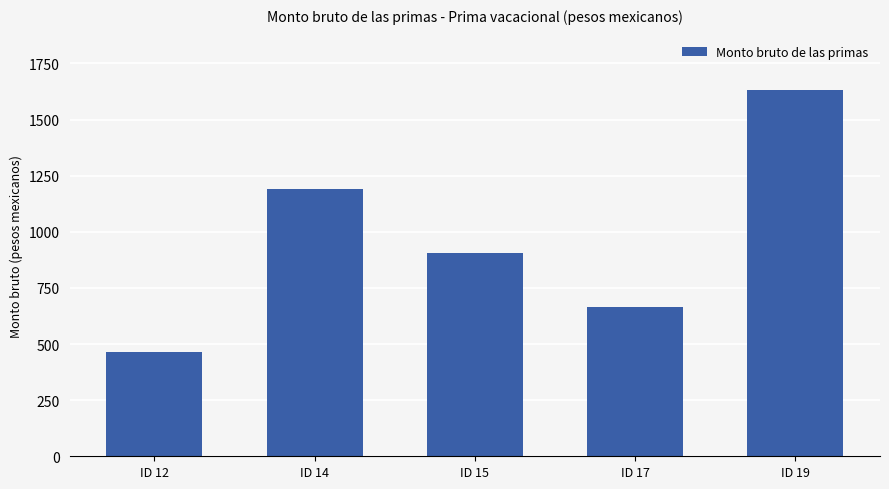

What is the maximum value shown in the chart?

1633.3